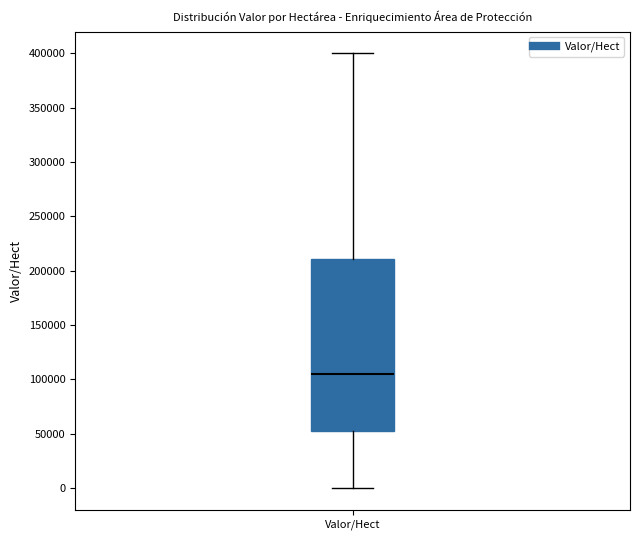

Read this box plot against the y-axis: the position of the median line, the range covered by the box, and the ends of both whiskers. The values are not printed on the chart, so give them approximately, as read against the axis.

median 105000, box 55000 to 210000, whiskers 0 to 400000